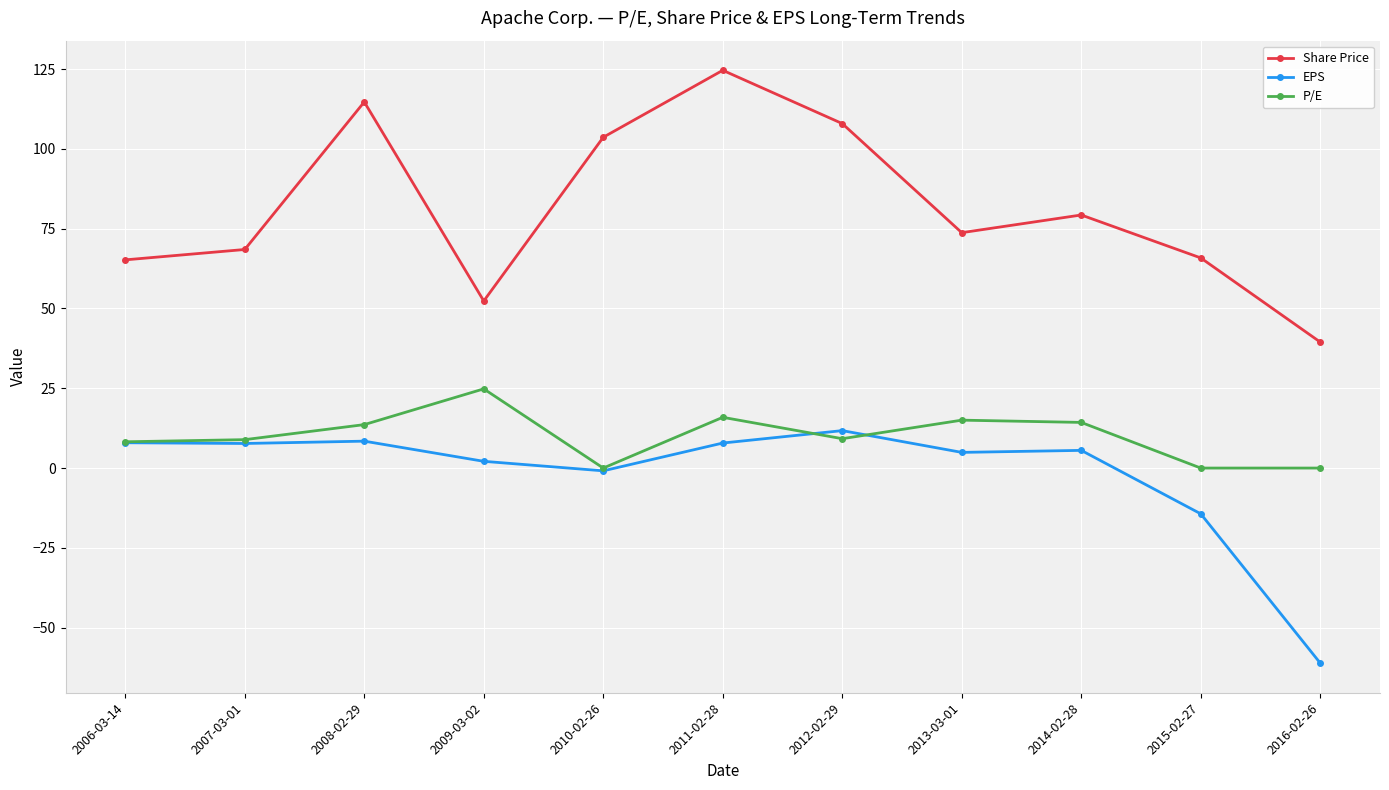

What is the value of the Share Price point at the 1st from the left?

65.2